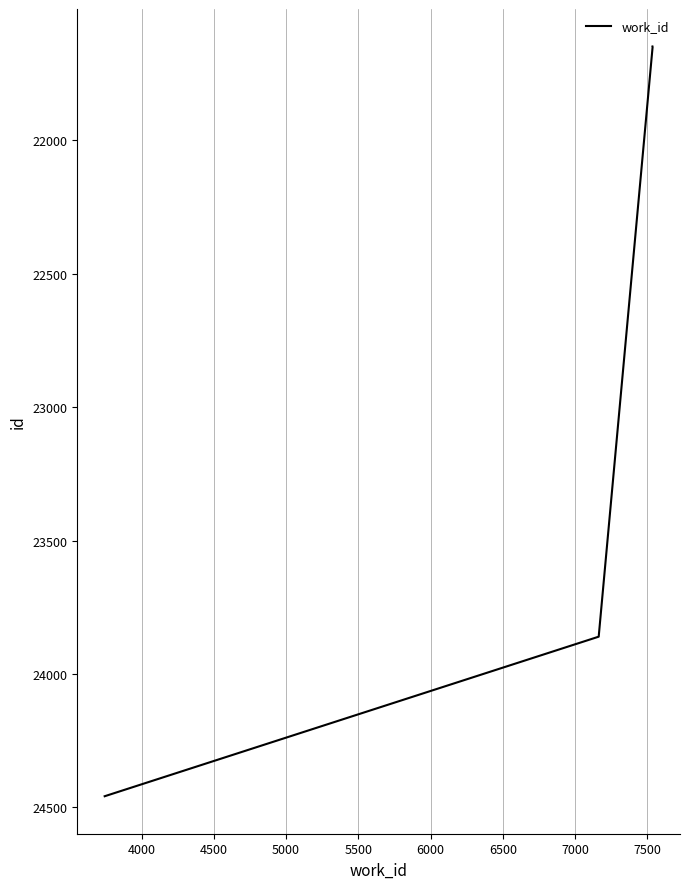

What is the greatest value displayed?

24458